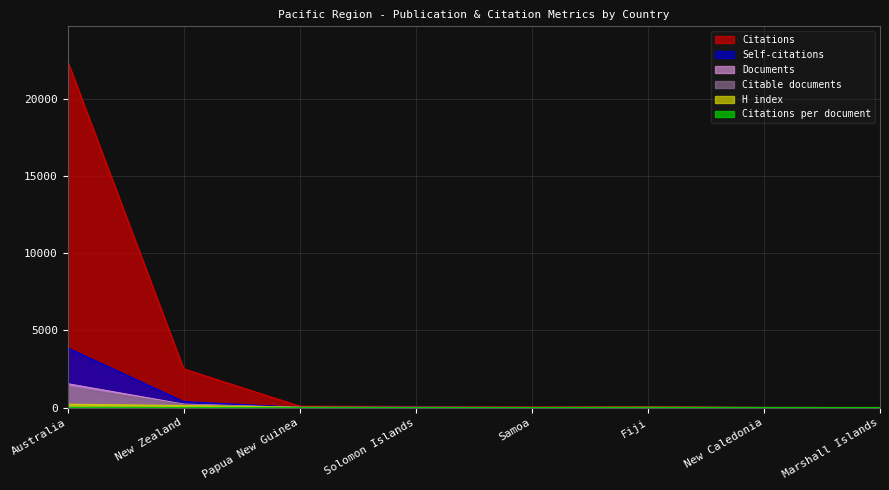

What is the difference between the Documents values at Fiji and Solomon Islands?

3.0